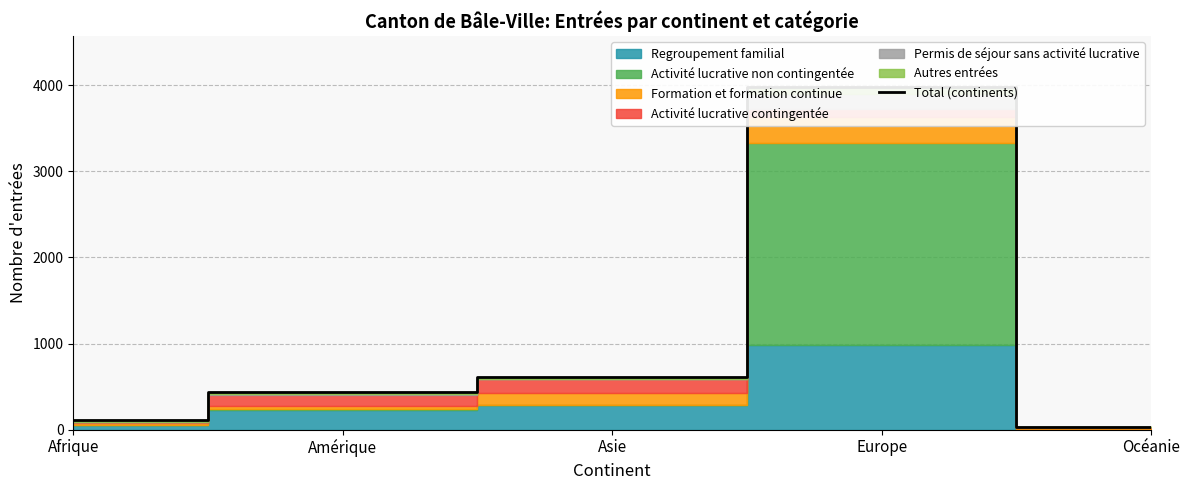

Which category has the lowest value across all series?

Océanie